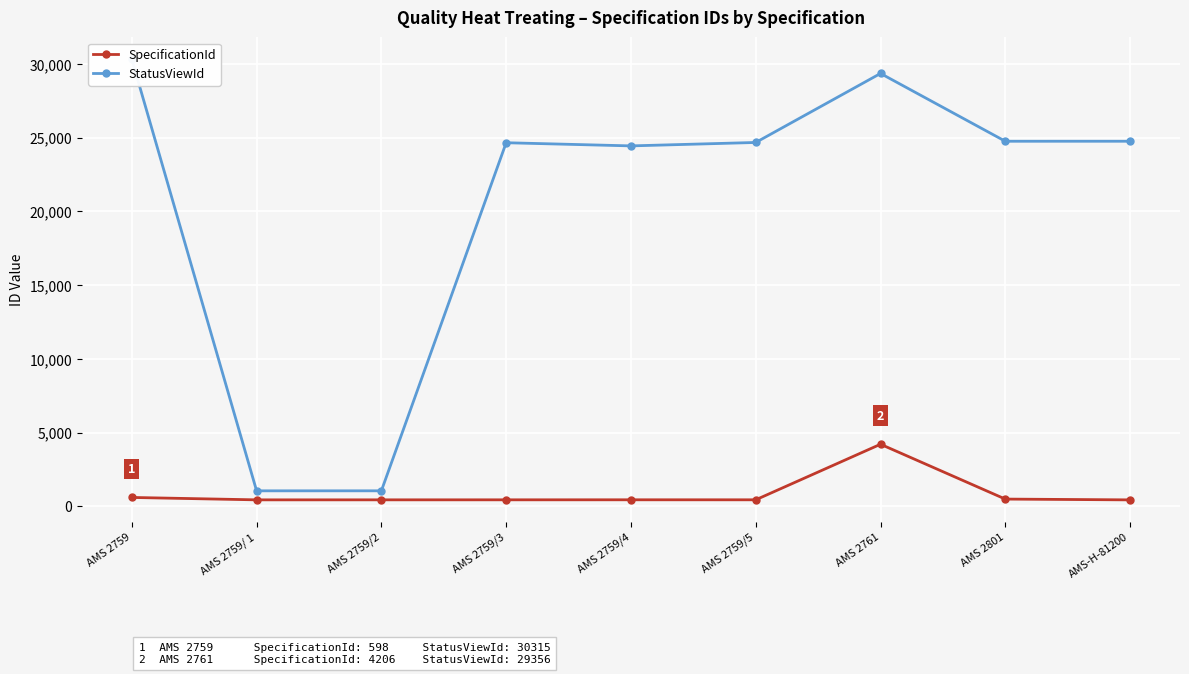

Is the value of StatusViewId at AMS 2759/5 greater than the value of SpecificationId at AMS 2759/5?

Yes